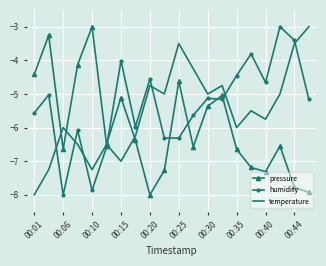

What is the lowest value of the humidity series?

-8.0